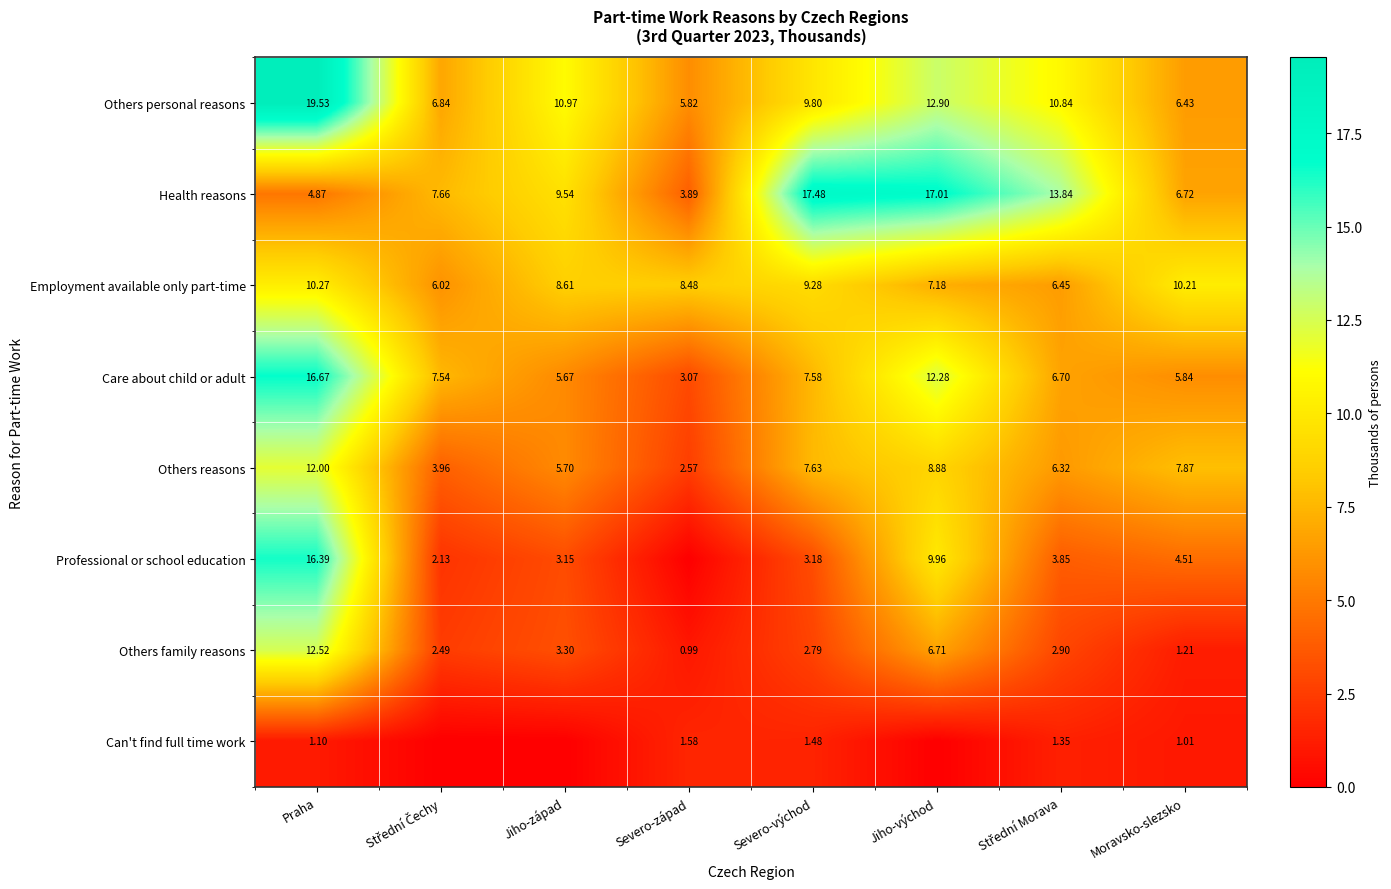

Which category has the lowest value in the Care about child or adult series?

Severo-západ